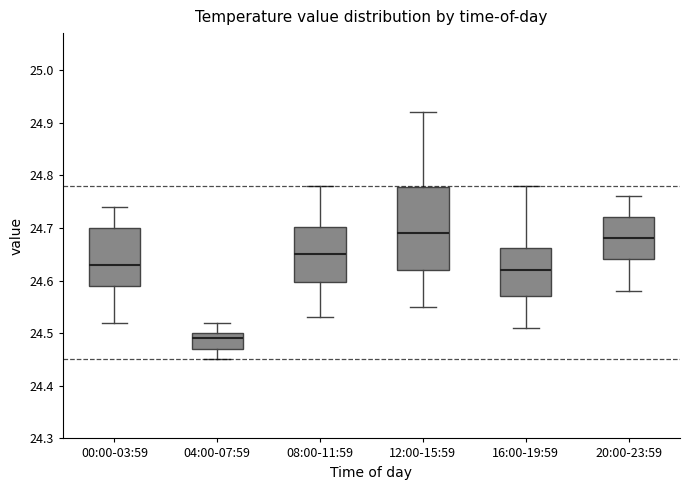

Which box is the tallest, from its lower edge to its upper edge?

12:00-15:59